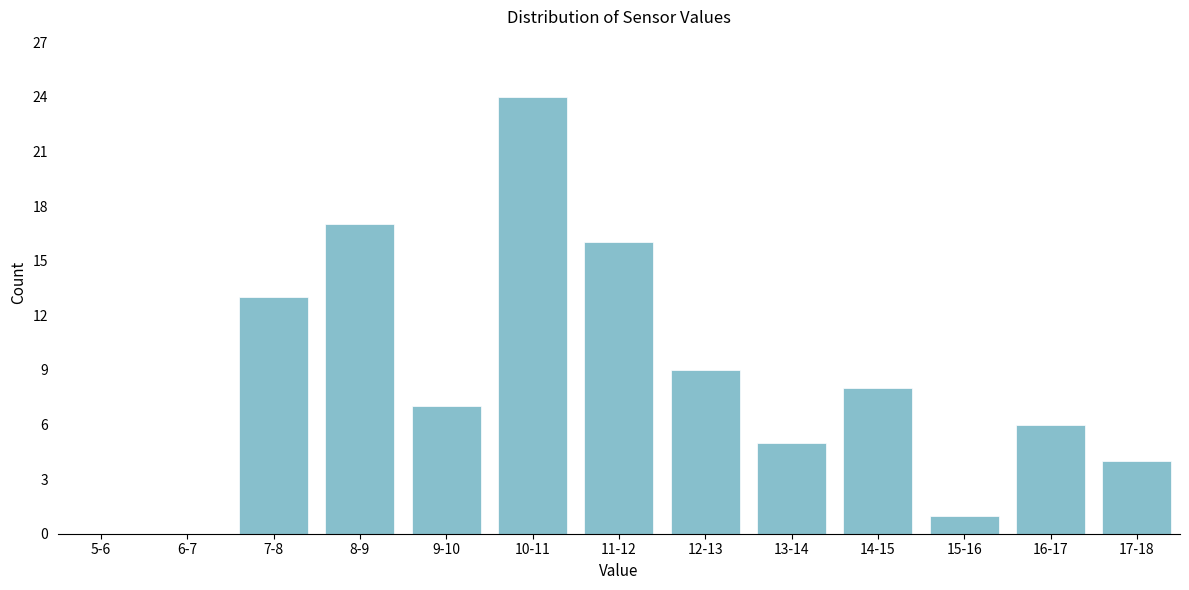

Reading right to left, transcribe all the data shown in this chart.

17-18=4	16-17=6	15-16=1	14-15=8	13-14=5	12-13=9	11-12=16	10-11=24	9-10=7	8-9=17	7-8=13	6-7=0	5-6=0